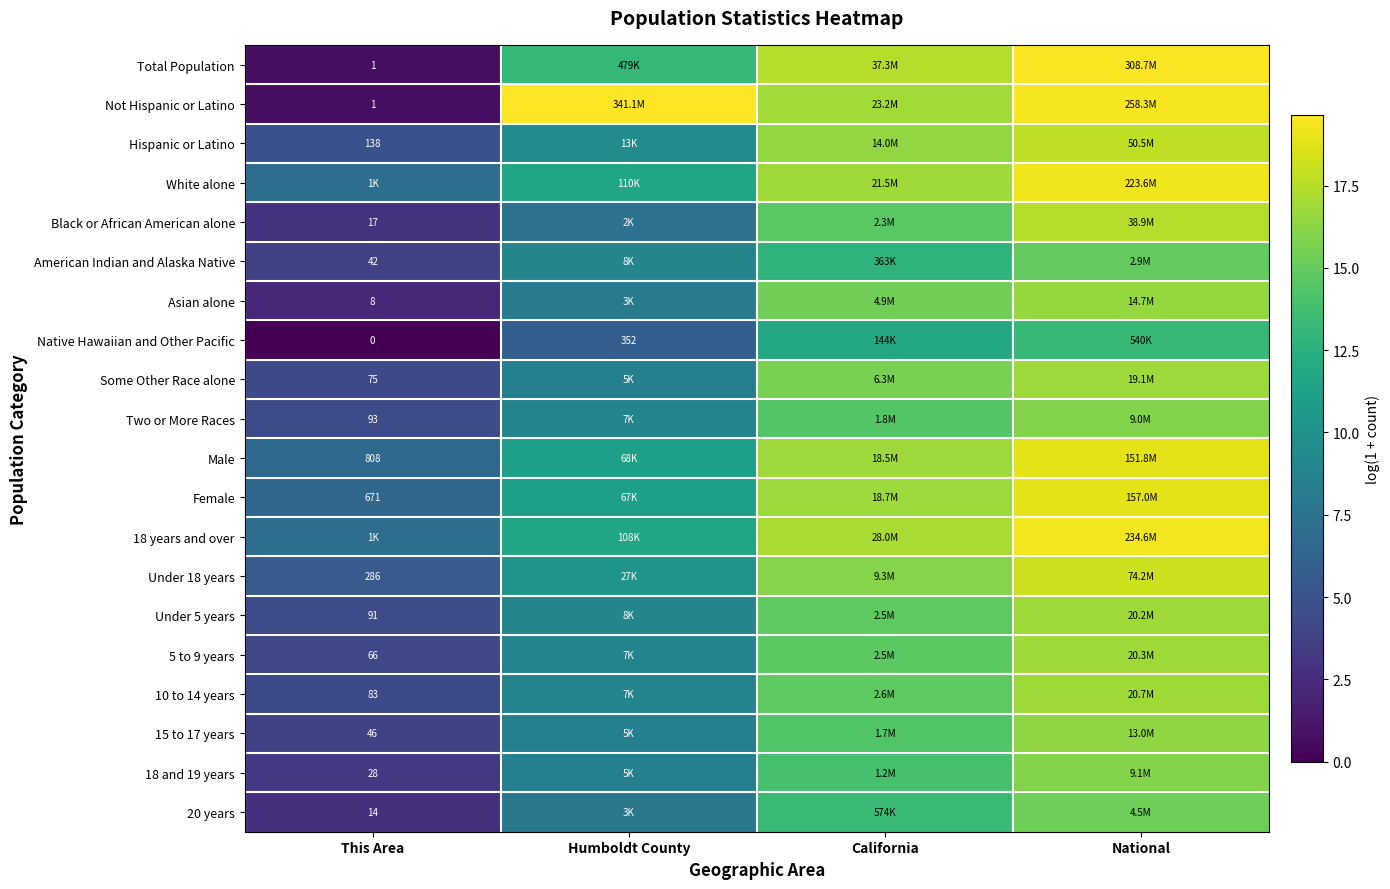

What is the average value of the Total Population series?

12.7